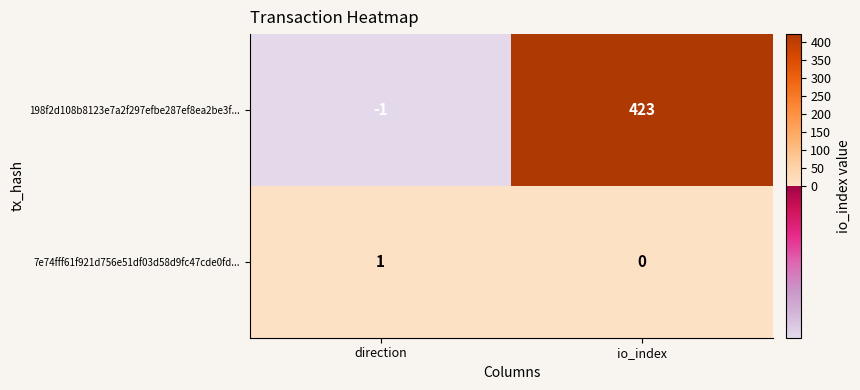

What is the total value across all series at io_index?

423